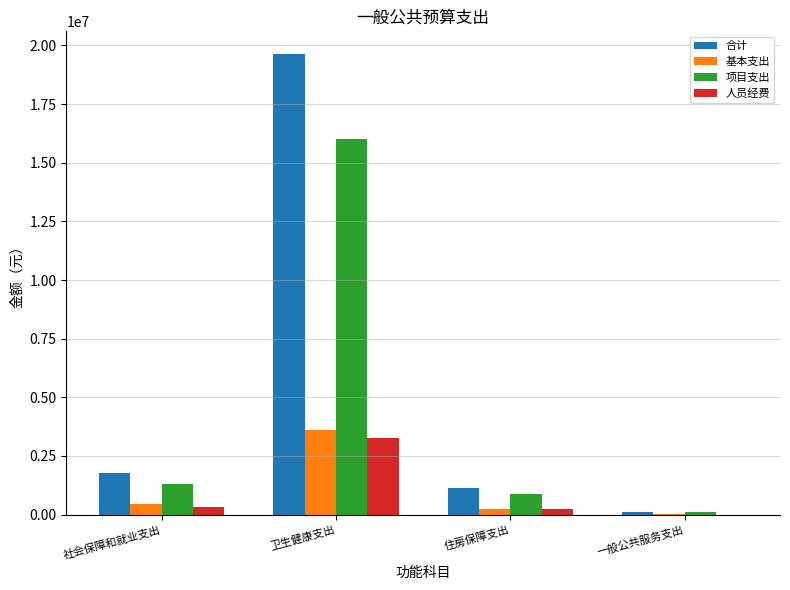

What is the sum of all 合计 values?

22632474.2